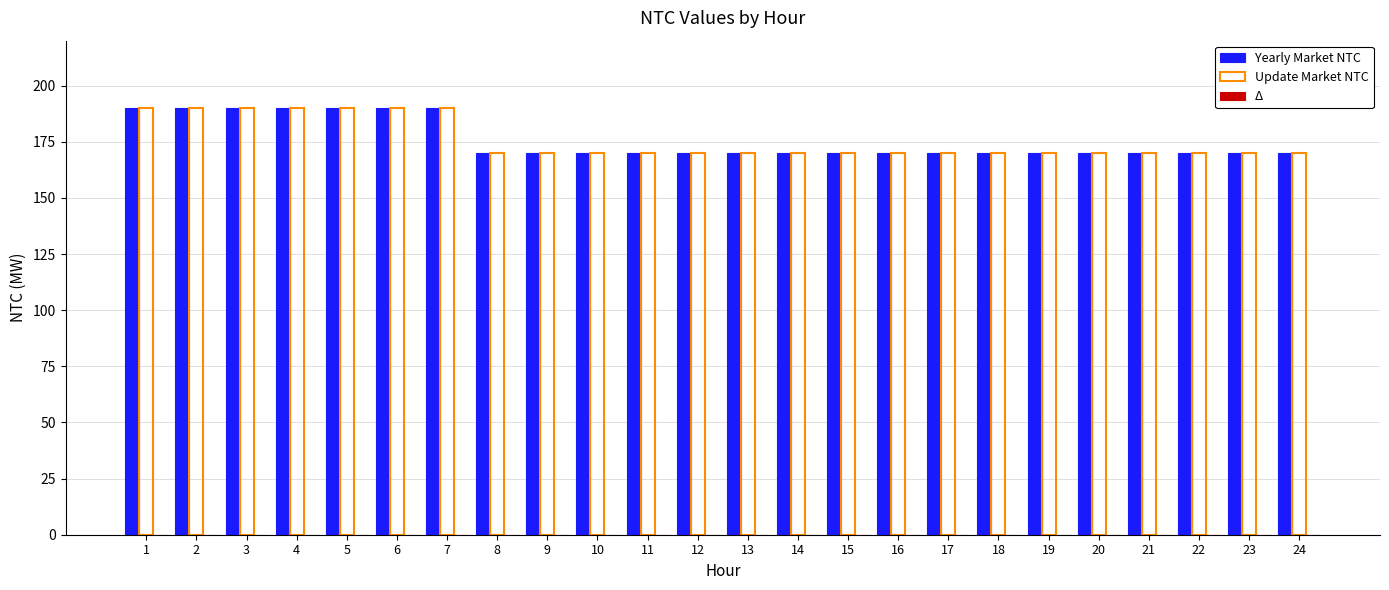

What is the value of the Yearly Market NTC bar at the 13th from the left?

170